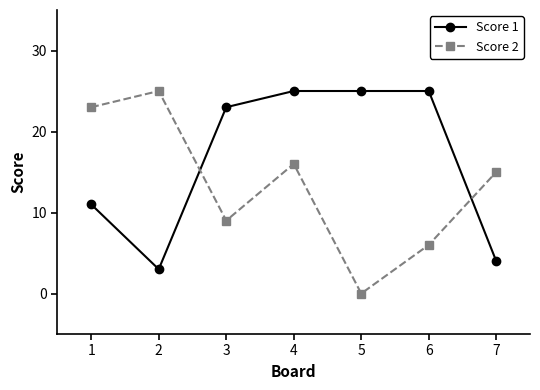

At which category does Score 1 reach its first local valley?

2